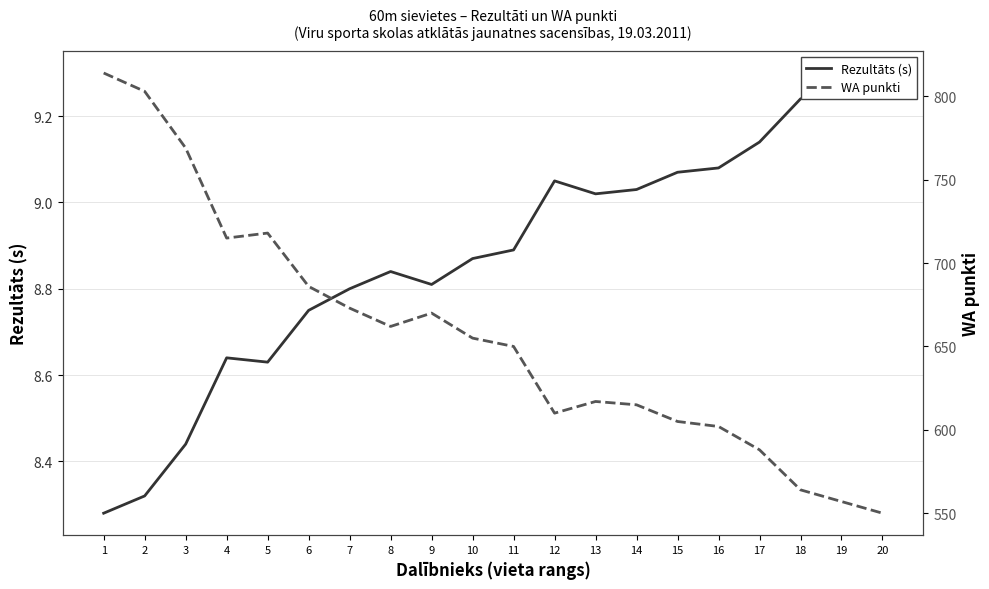

Which series has the largest range (max minus min)?

WA punkti